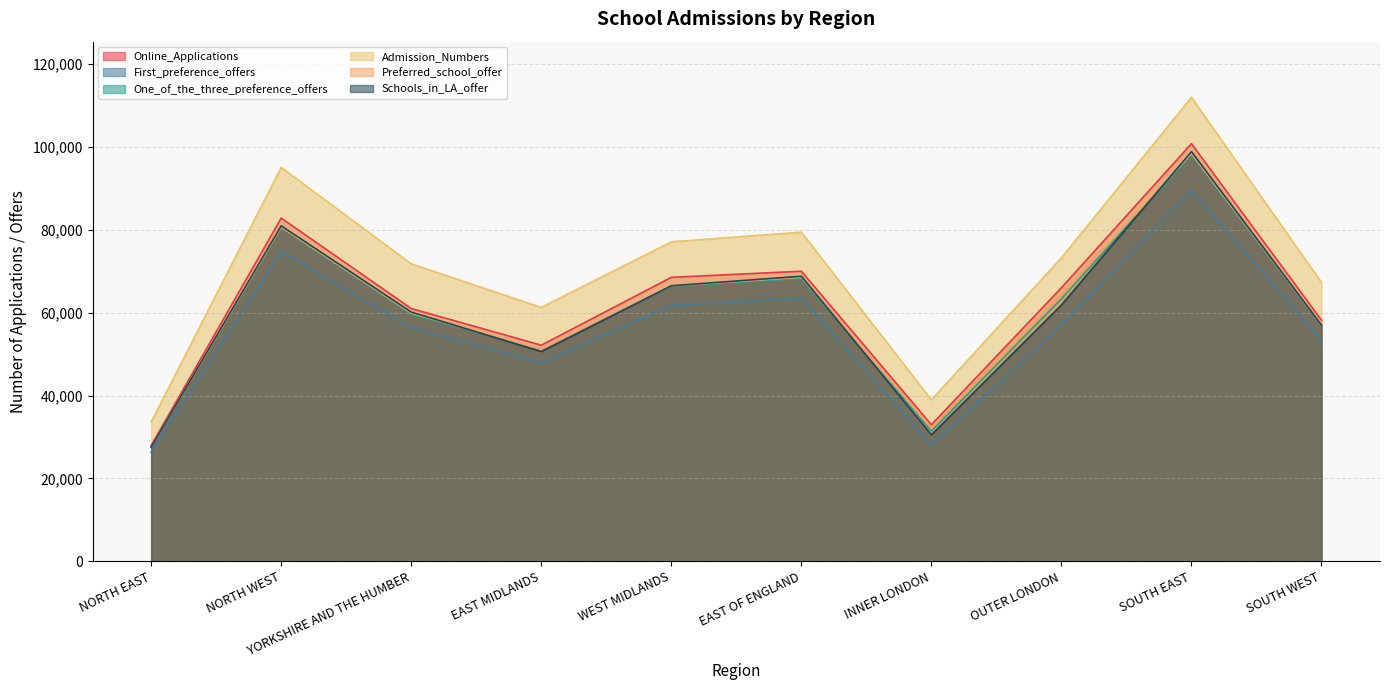

How many values in the Preferred_school_offer series are below 64367?

5